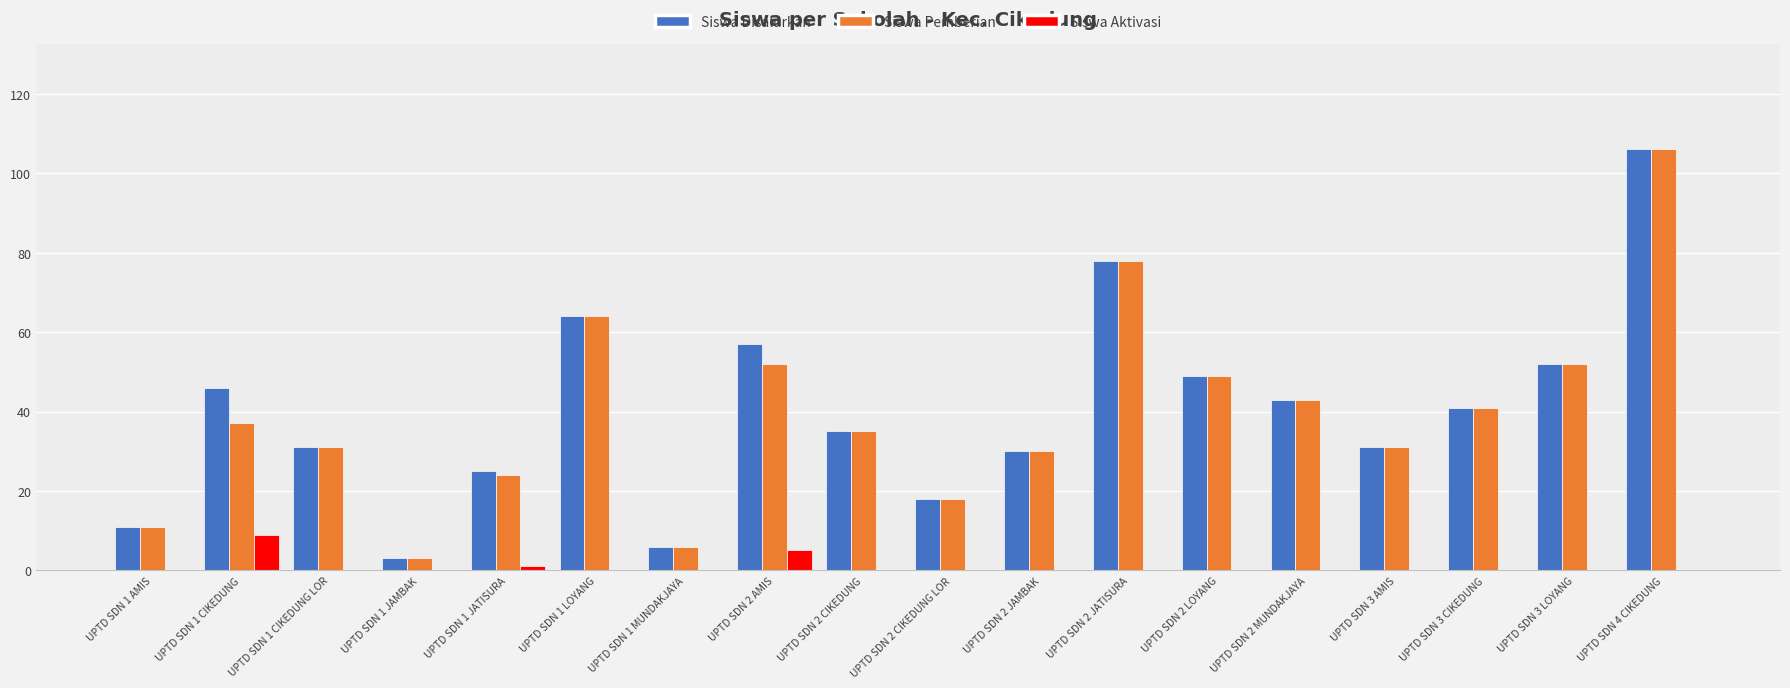

The Siswa Disalurkan series shows 57 at UPTD SDN 2 AMIS. True or false?

True